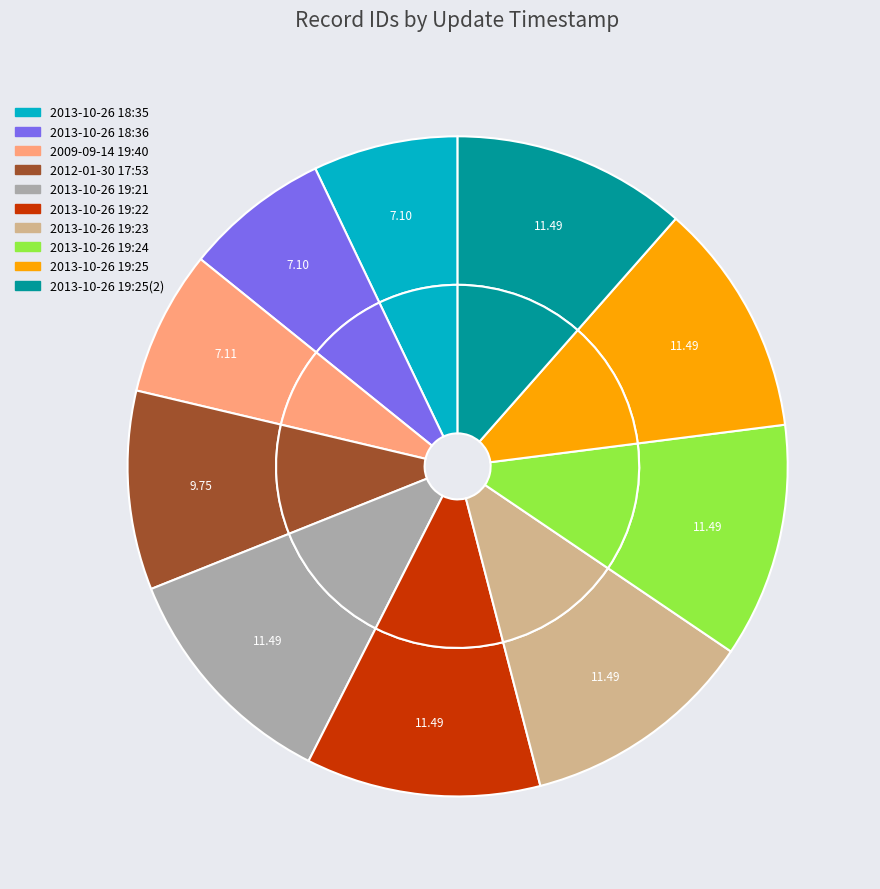

What portion of the pie excludes 2013-10-26 18:35?

92.9%